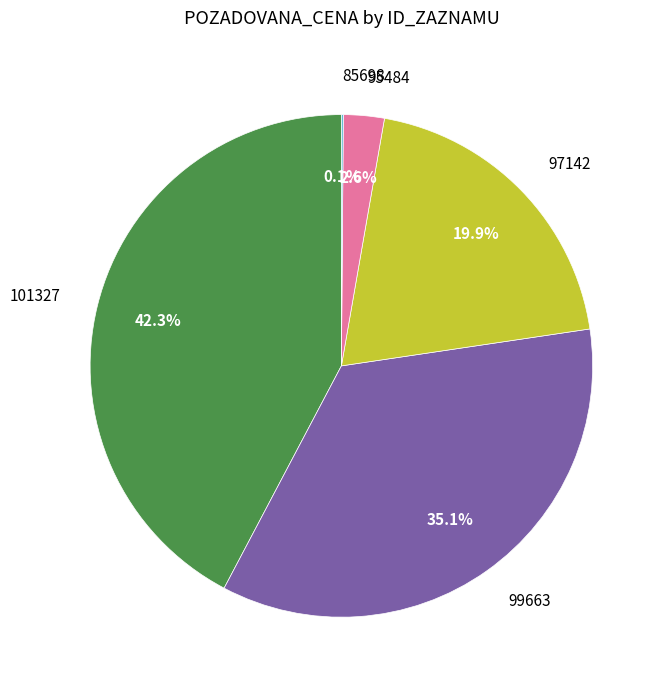

To the nearest percent, what is the difference between the largest and smallest slice percentages?

42%